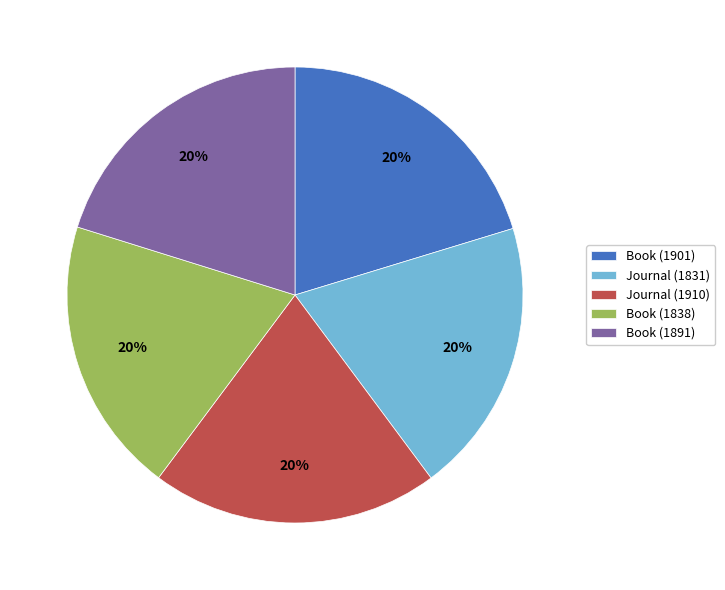

Is the sum of Book (1838) and Journal (1910) greater than half?

No